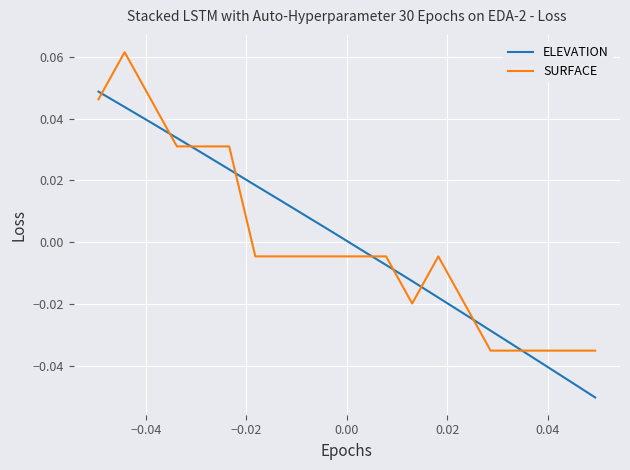

What is the minimum value shown in the chart?

-0.1